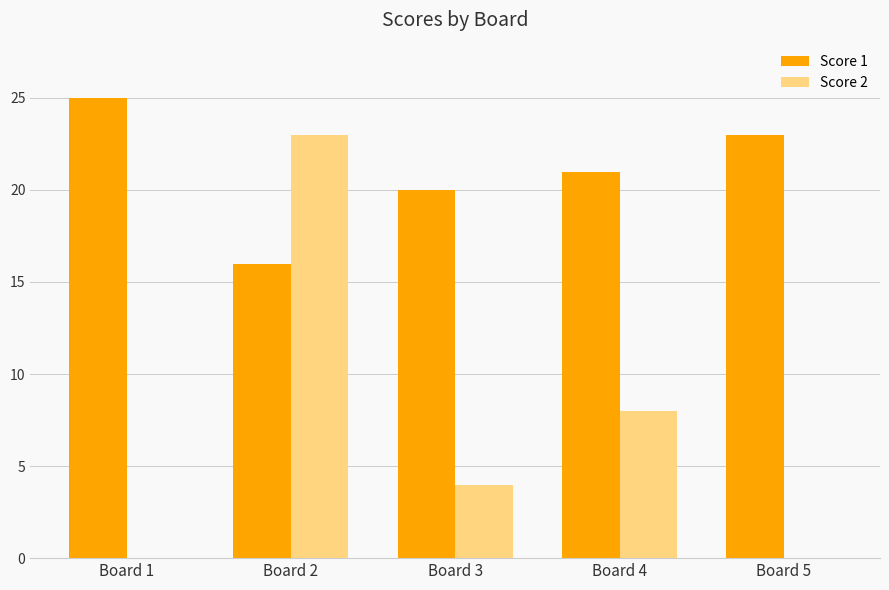

What is the highest value of the Score 2 series?

23